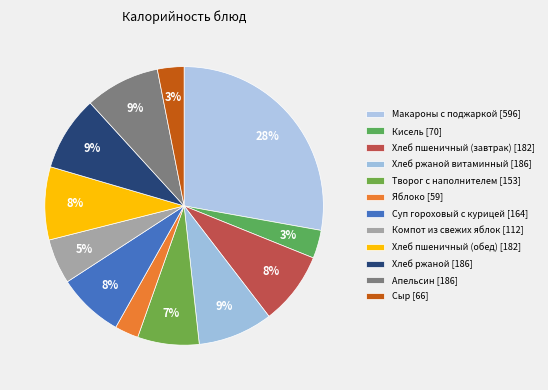

How many slices are in this pie chart?

12